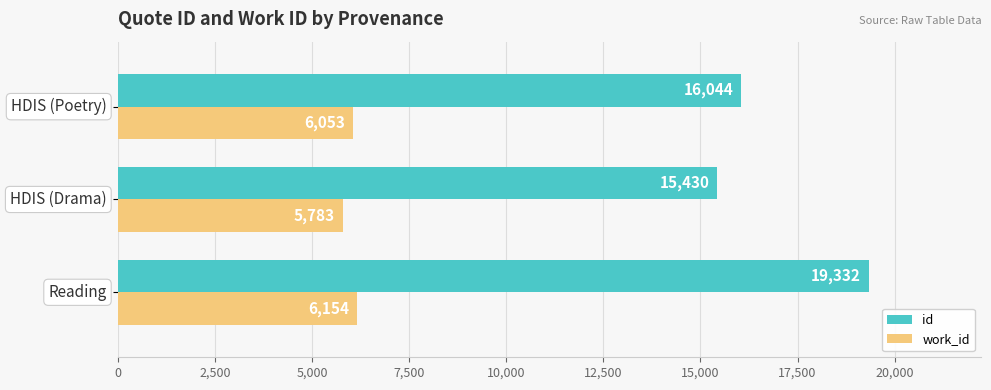

What is the sum of all id values?

50806